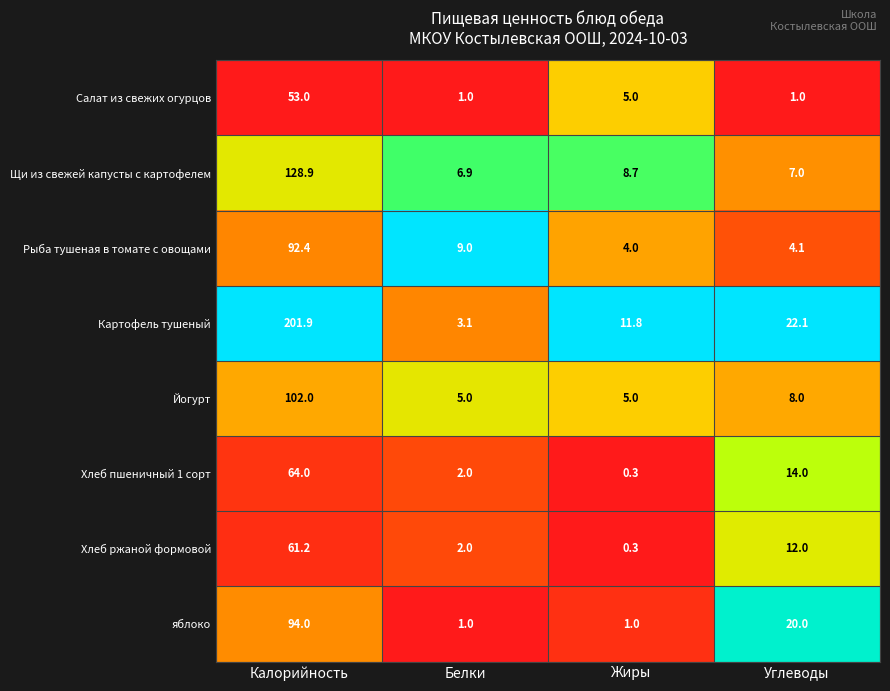

At which category is the sum across all series the highest?

Калорийность